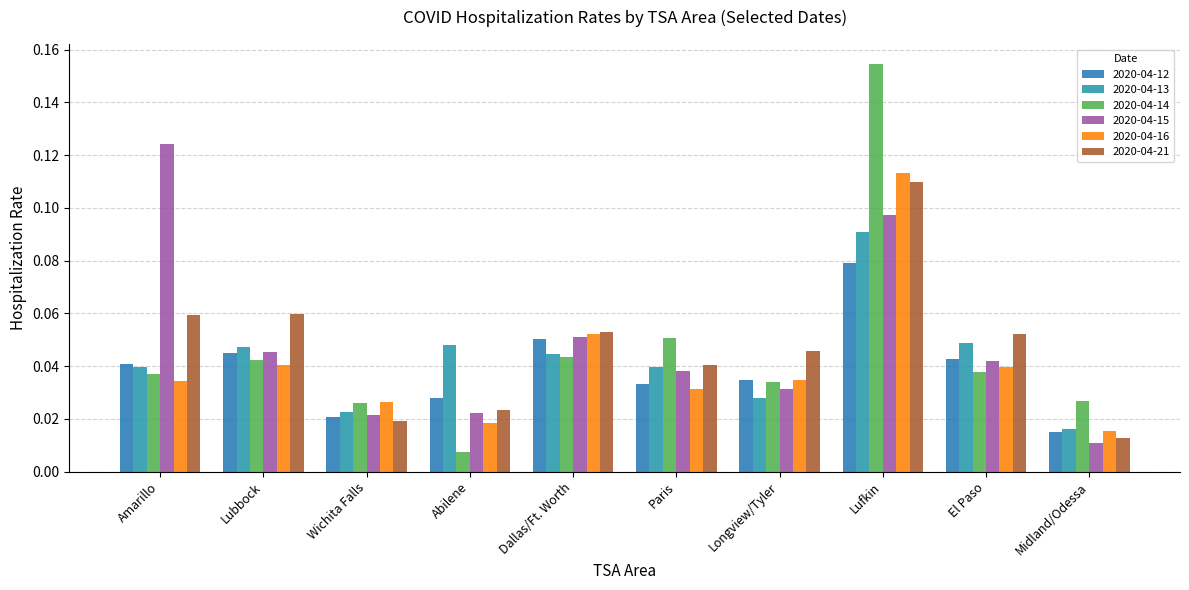

Which has a higher value, Lufkin or Midland/Odessa?

Lufkin